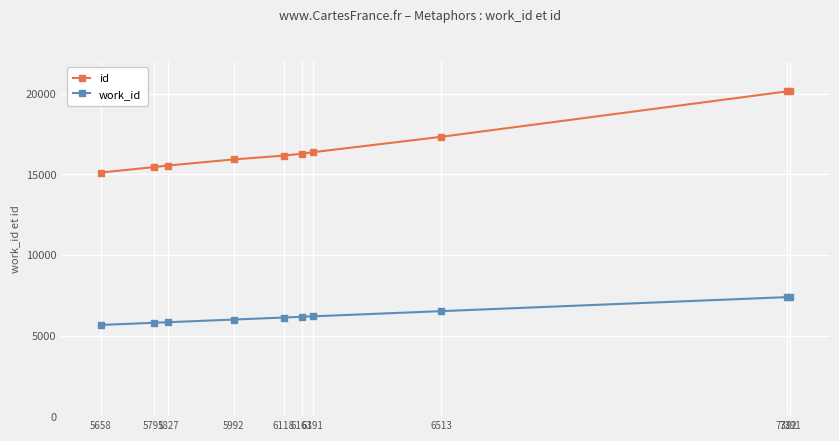

Which series has the largest range (max minus min)?

id